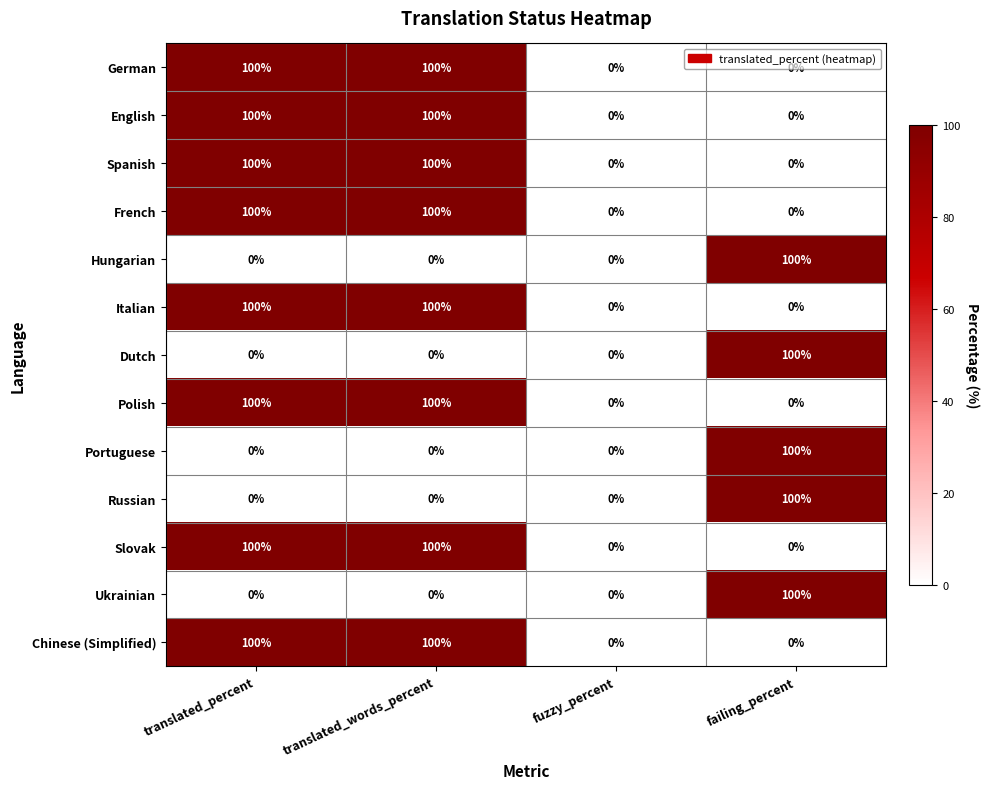

What is the total value across all series at translated_words_percent?

800